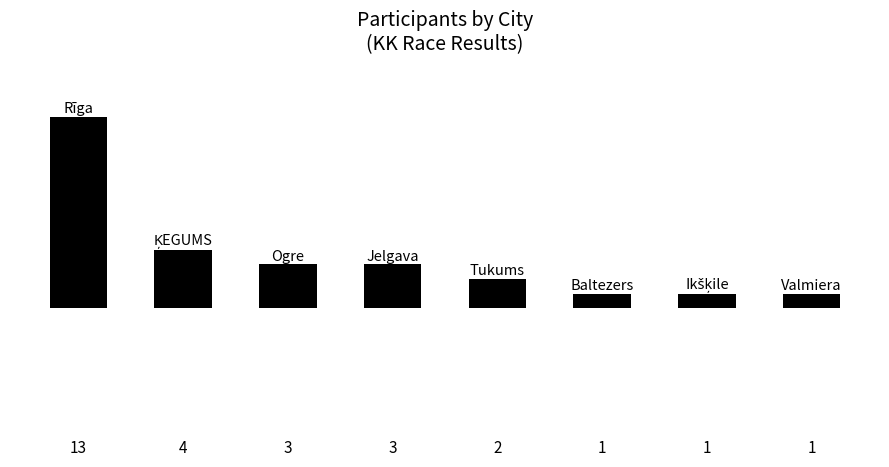

What is the difference between the maximum and minimum values?

12